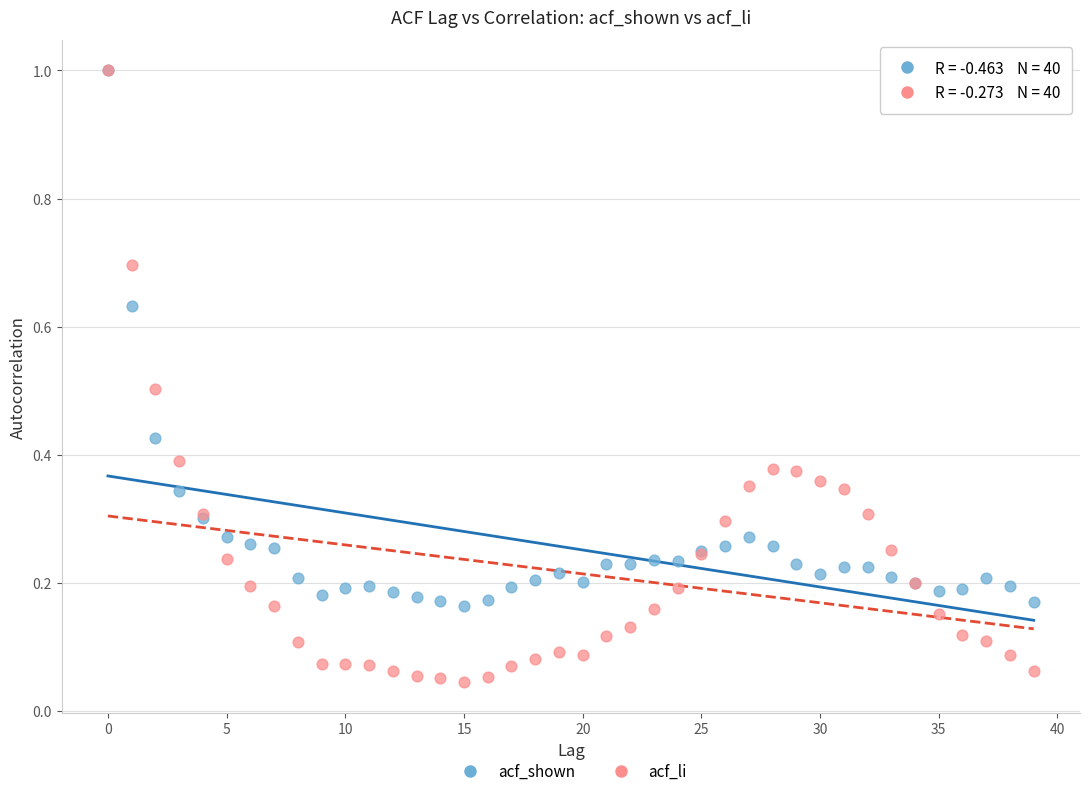

What are all the series names shown in the legend?

acf_shown, acf_li